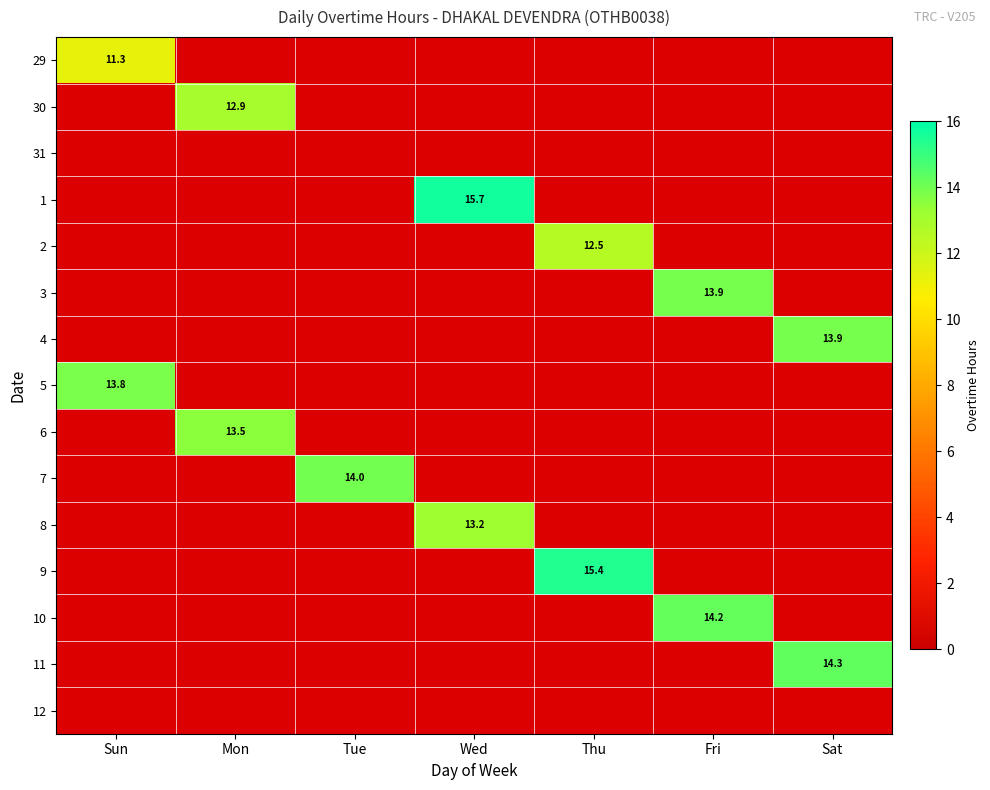

Is it true that 8 equals 0 at Mon?

False